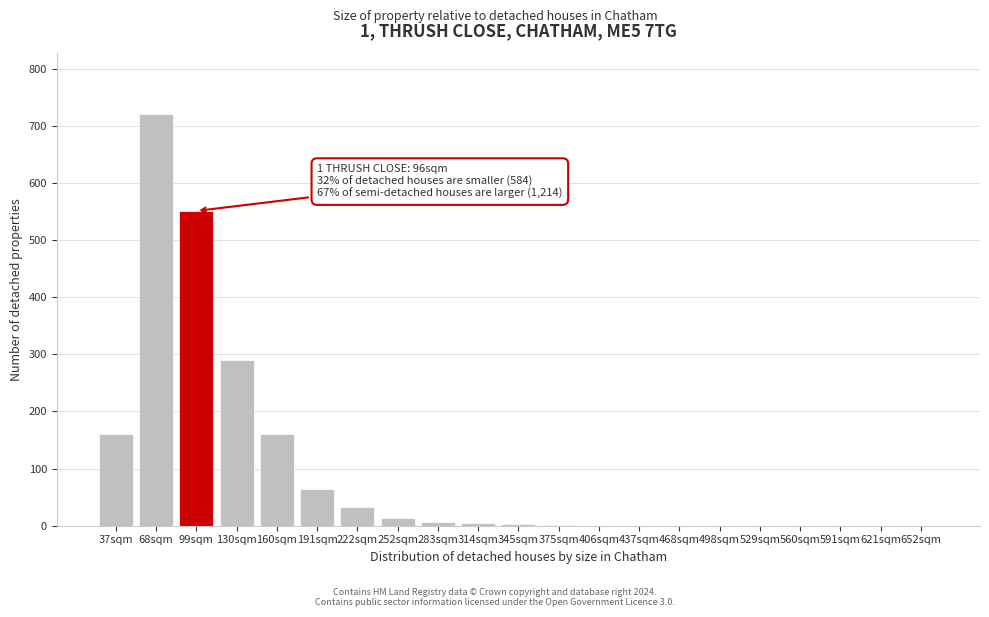

What is the change in value from 130sqm to 560sqm?

-290